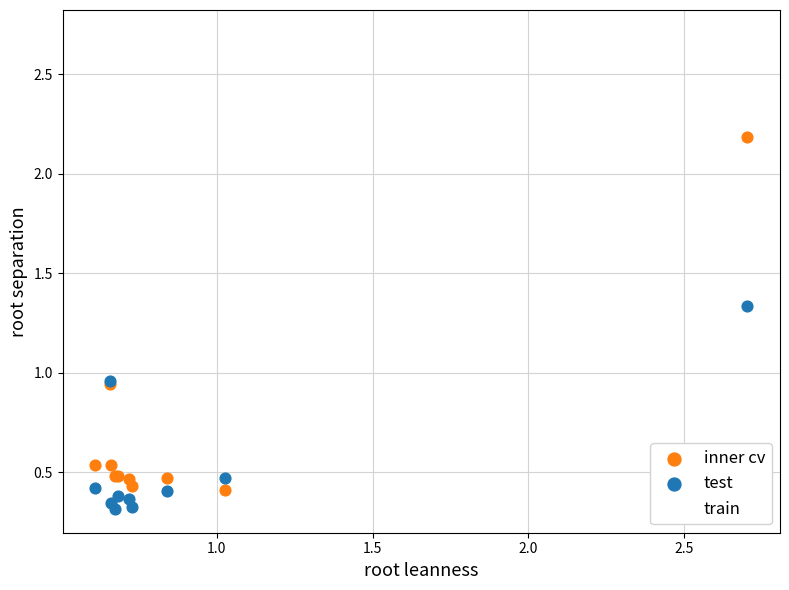

What is the X range (max minus min) for the scatter plot?

2.1